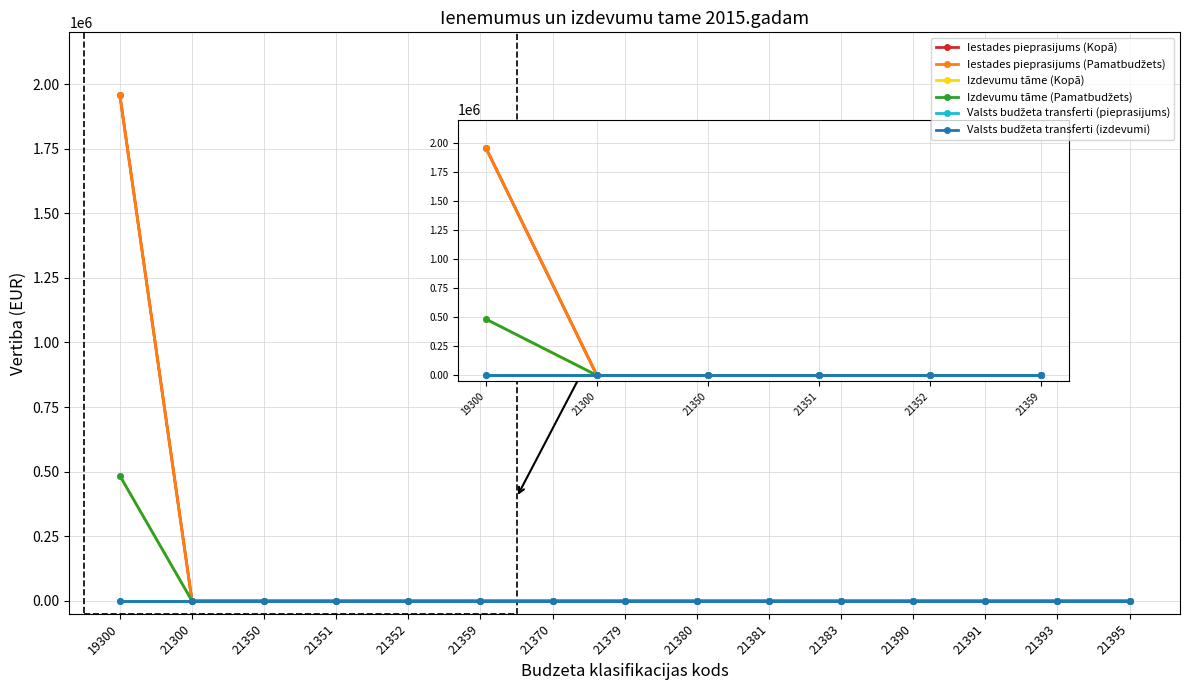

Which has a higher value, 21359 or 21370?

21359